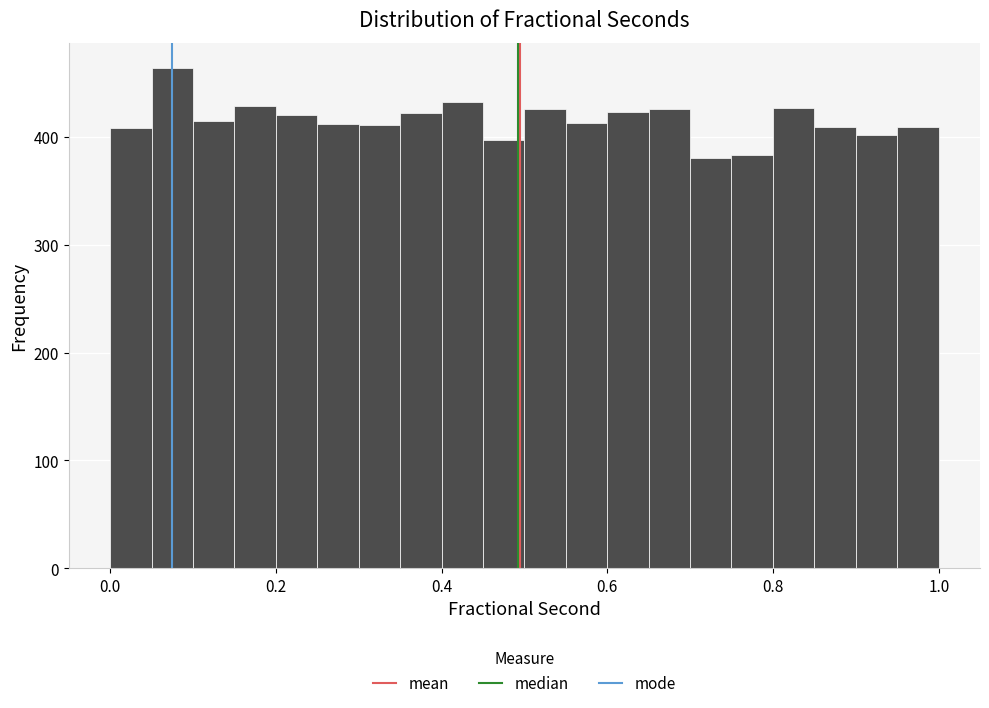

Read against the x-axis, roughly where is the centre of the tallest bar?

0.08